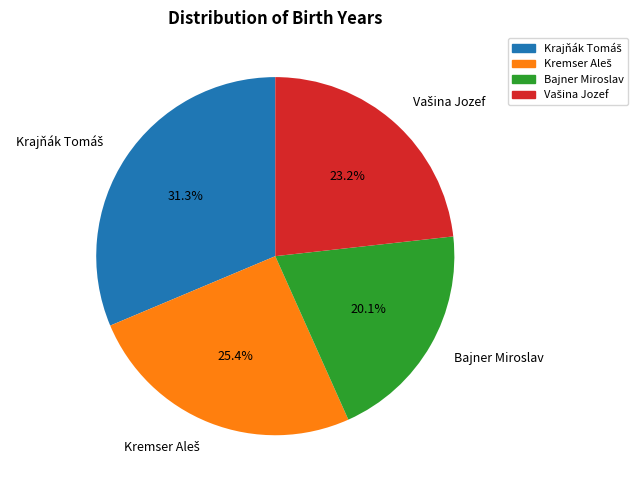

Is there any slice that represents more than half of the pie?

No